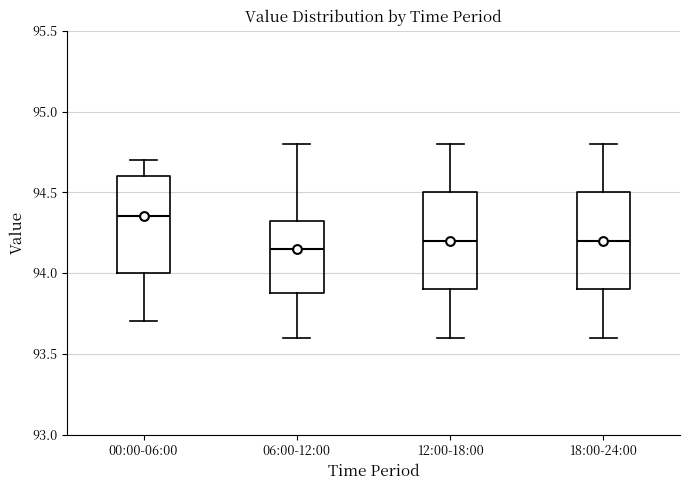

Where does the upper whisker of the box for 12:00-18:00 end on the y-axis? The values are not printed on the chart, so give them approximately, as read against the axis.

94.80